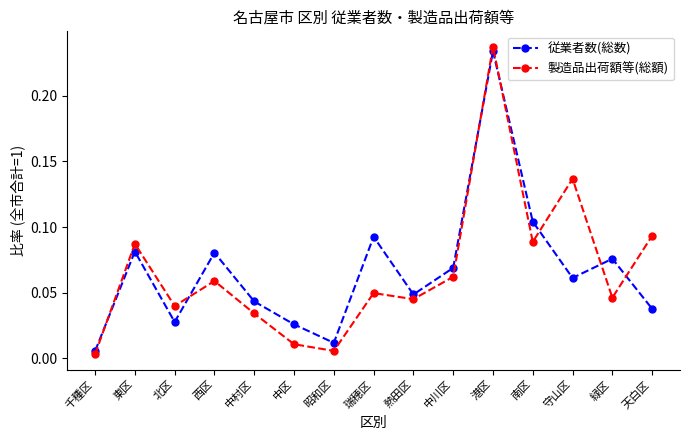

Which category has the highest value in the 製造品出荷額等(総額) series?

港区